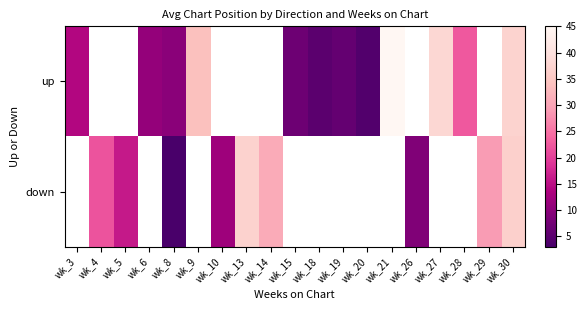

How many series are shown in this chart?

2